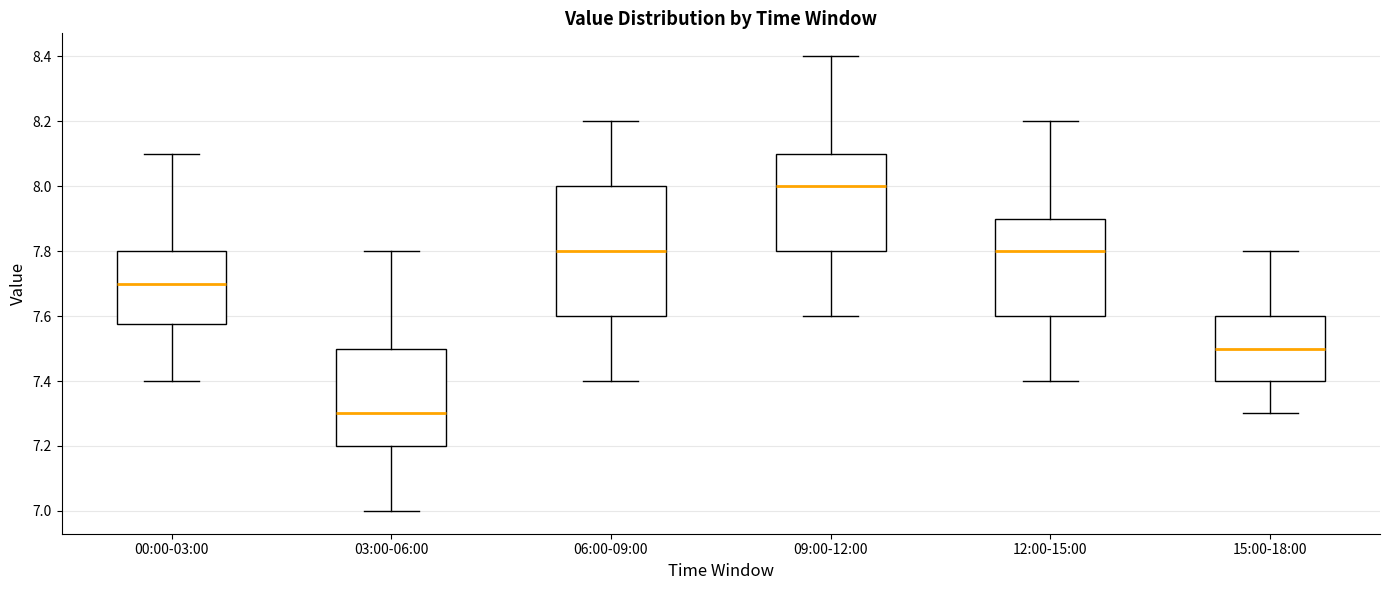

Reading left to right, transcribe this box plot: for each box, give where its median line is, the range the box spans, and where its two whiskers end, as read against the y-axis. The values are not printed on the chart, so give them approximately, as read against the axis.

00:00-03:00: median 7.70, box 7.58 to 7.80, whiskers 7.40 to 8.10
03:00-06:00: median 7.30, box 7.20 to 7.50, whiskers 7.00 to 7.80
06:00-09:00: median 7.80, box 7.60 to 8.00, whiskers 7.40 to 8.20
09:00-12:00: median 8.00, box 7.80 to 8.10, whiskers 7.60 to 8.40
12:00-15:00: median 7.80, box 7.60 to 7.90, whiskers 7.40 to 8.20
15:00-18:00: median 7.50, box 7.40 to 7.60, whiskers 7.30 to 7.80